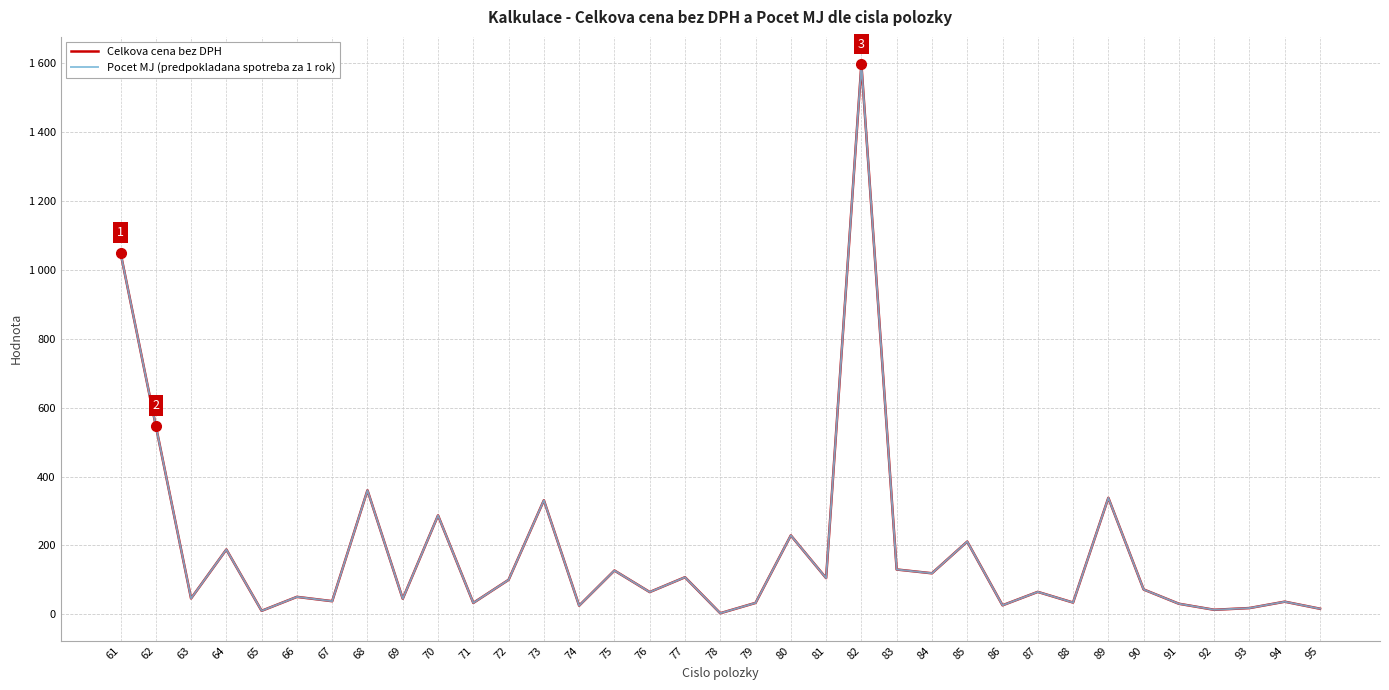

Does the chart display data point markers on the line(s)?

No